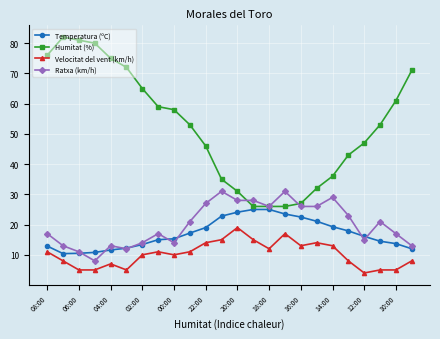

List the series in order of their peak value, lowest first.

Velocitat del vent (km/h), Temperatura (ºC), Ratxa (km/h), Humitat (%)